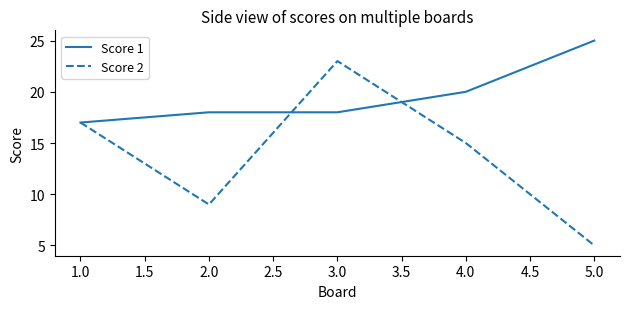

What is the difference between the second highest and second lowest values in the Score 2 series?

8